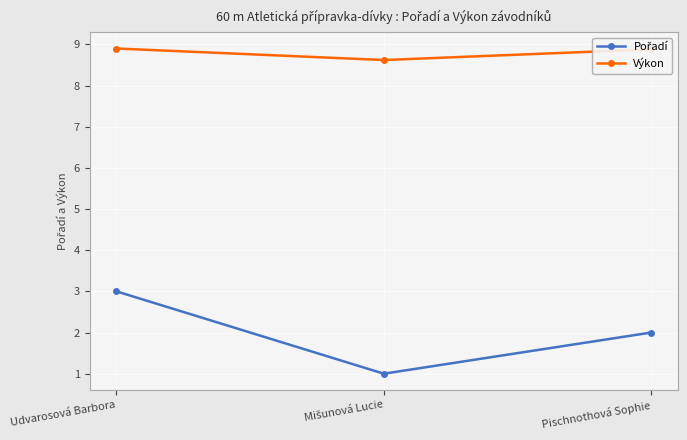

The Výkon series shows 5.6 at Udvarosová Barbora. True or false?

False